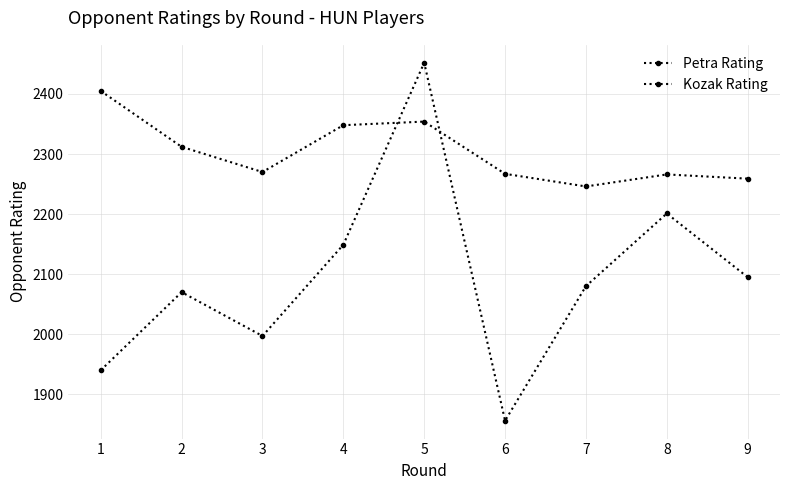

After their last crossing, which series has the higher values: Kozak Rating or Petra Rating?

Kozak Rating